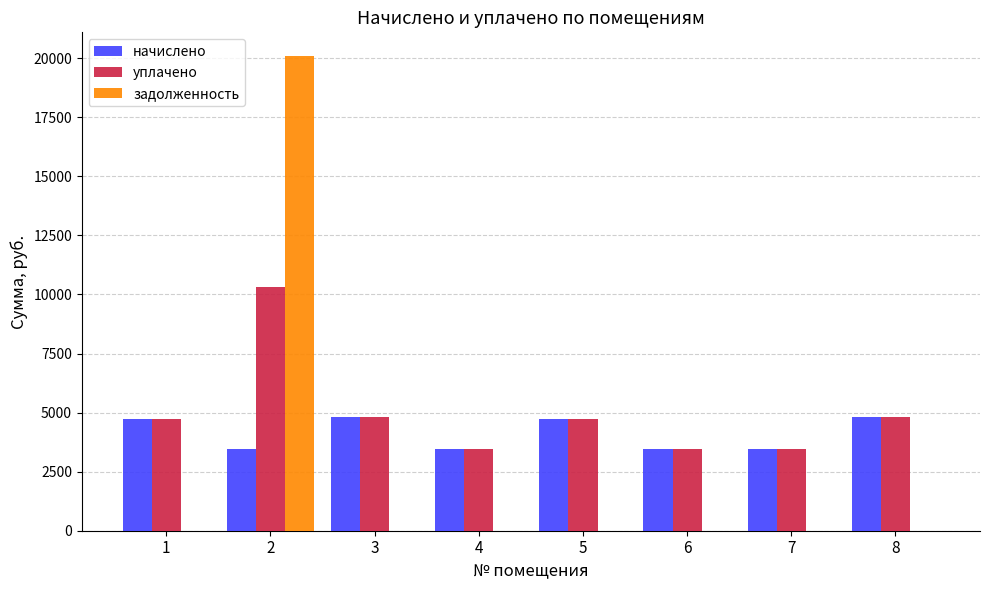

Are the bars horizontal?

No